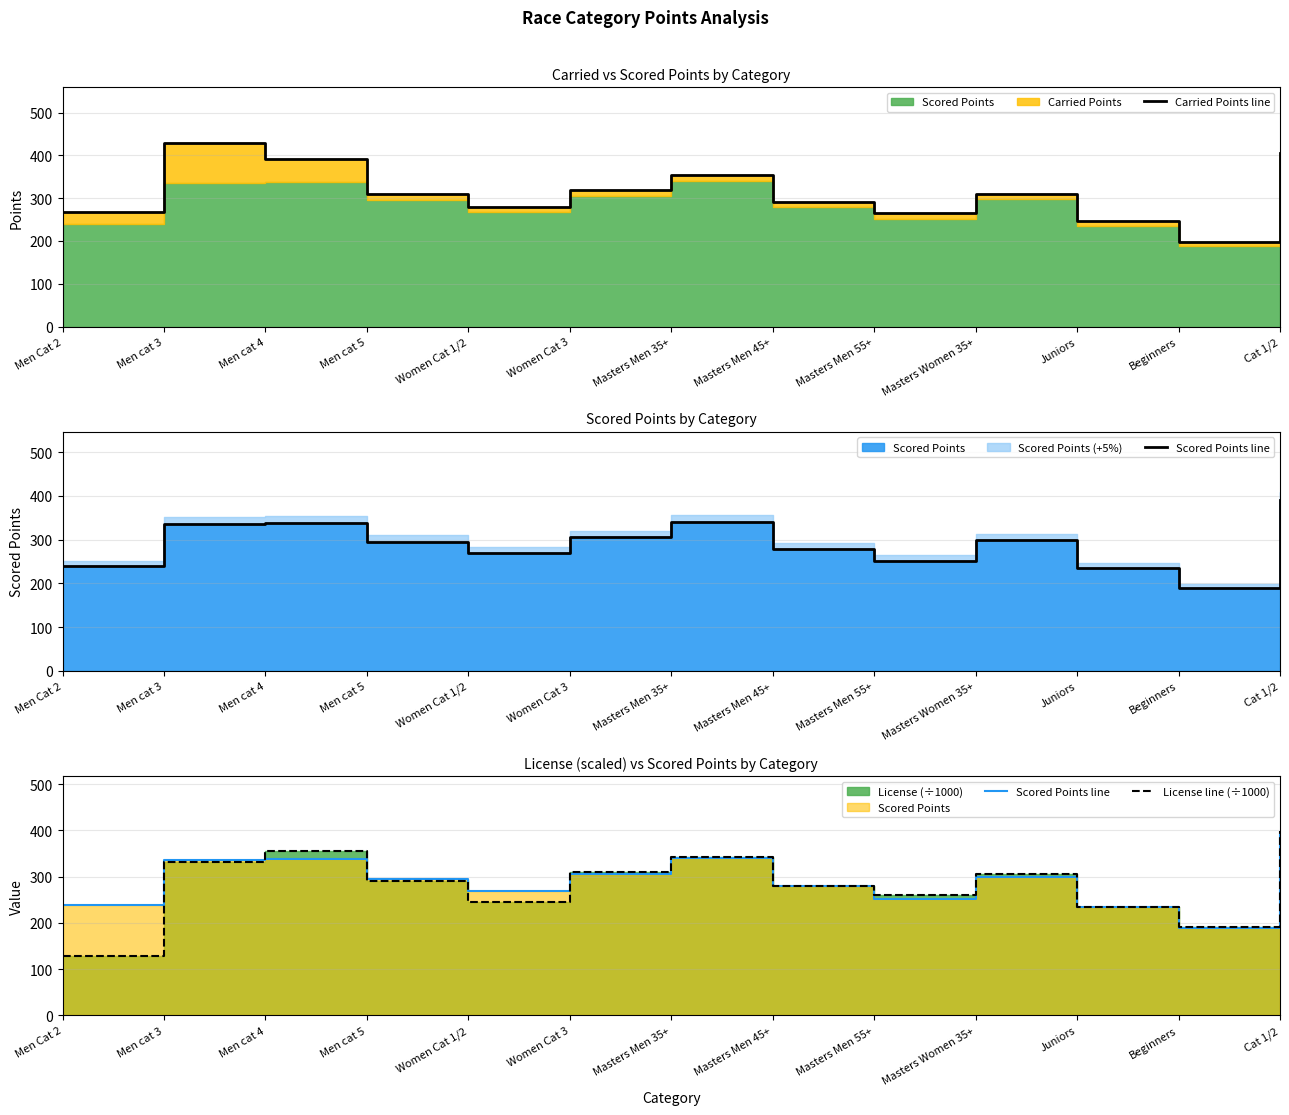

What is the difference between the maximum and minimum values in the Scored Points line series?

201.9